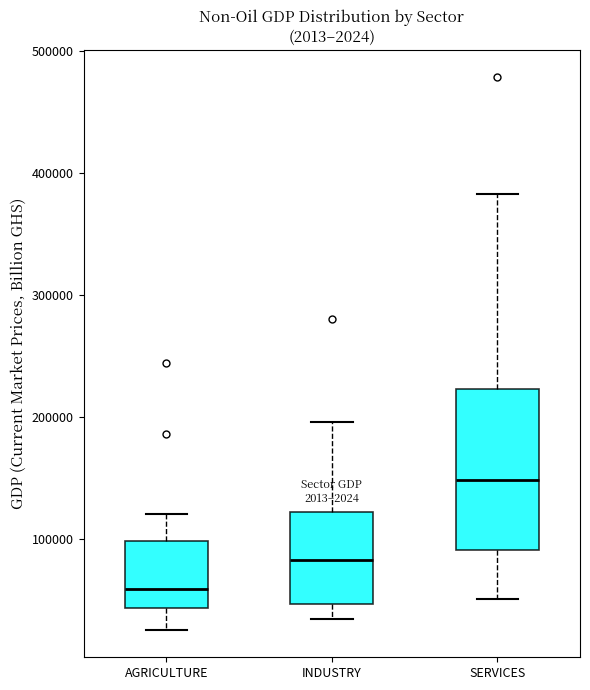

Reading left to right, read every box against the y-axis: the position of its median line, the range the box covers, and the ends of its whiskers. The values are not printed on the chart, so give them approximately, as read against the axis.

AGRICULTURE: median 60000, box 40000 to 100000, whiskers 30000 to 120000
INDUSTRY: median 80000, box 50000 to 120000, whiskers 30000 to 200000
SERVICES: median 150000, box 90000 to 220000, whiskers 50000 to 380000